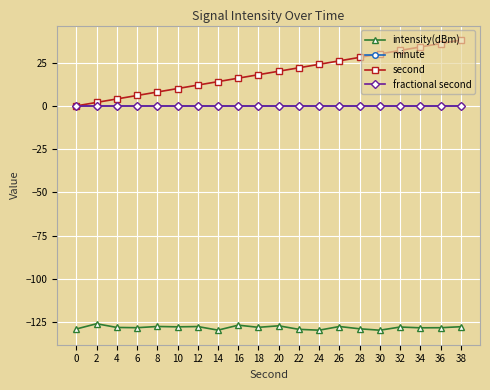

Does the chart have visible grid lines?

Yes